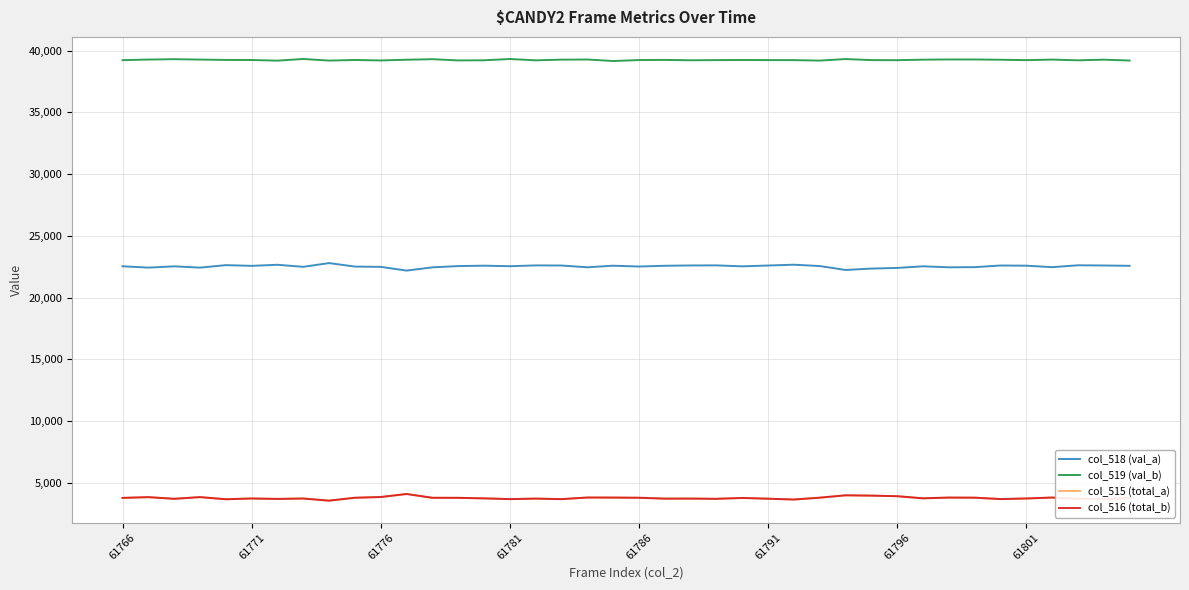

True or false: col_515 (total_a) and col_518 (val_a) cross at least once.

False